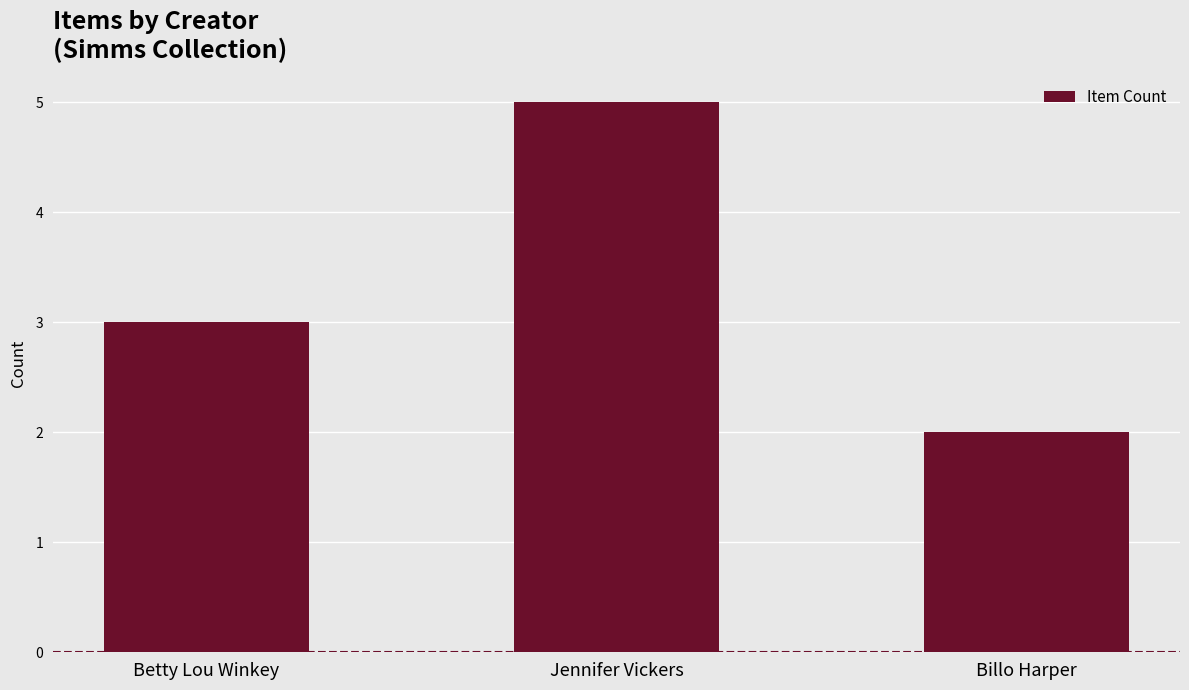

At which label is the value closest to 3?

Betty Lou Winkey